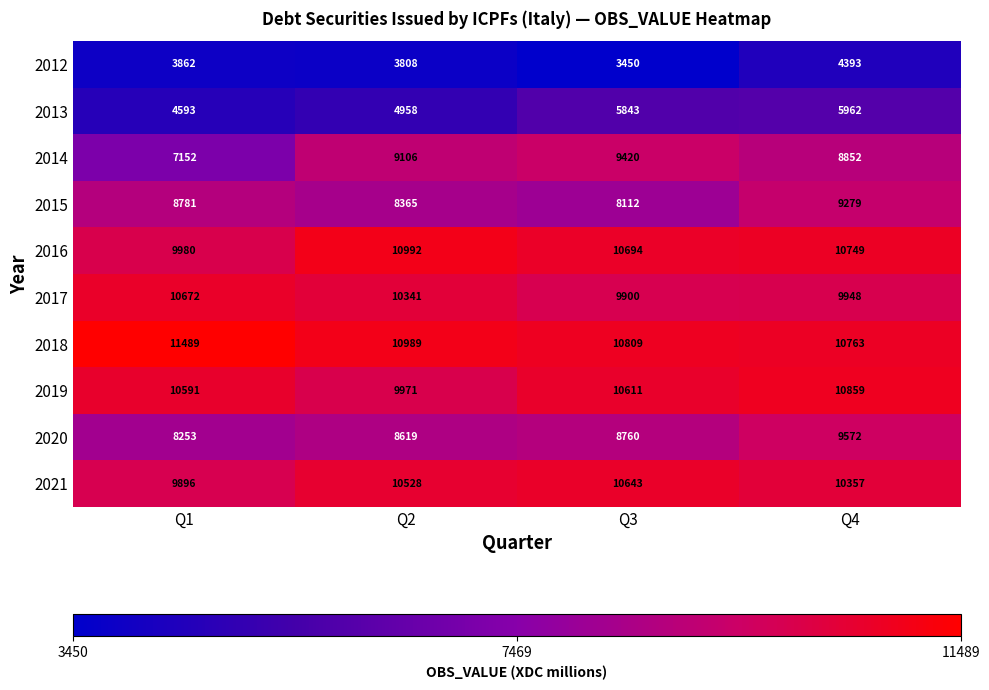

Where does the 2018 series first go above 10989?

Q1